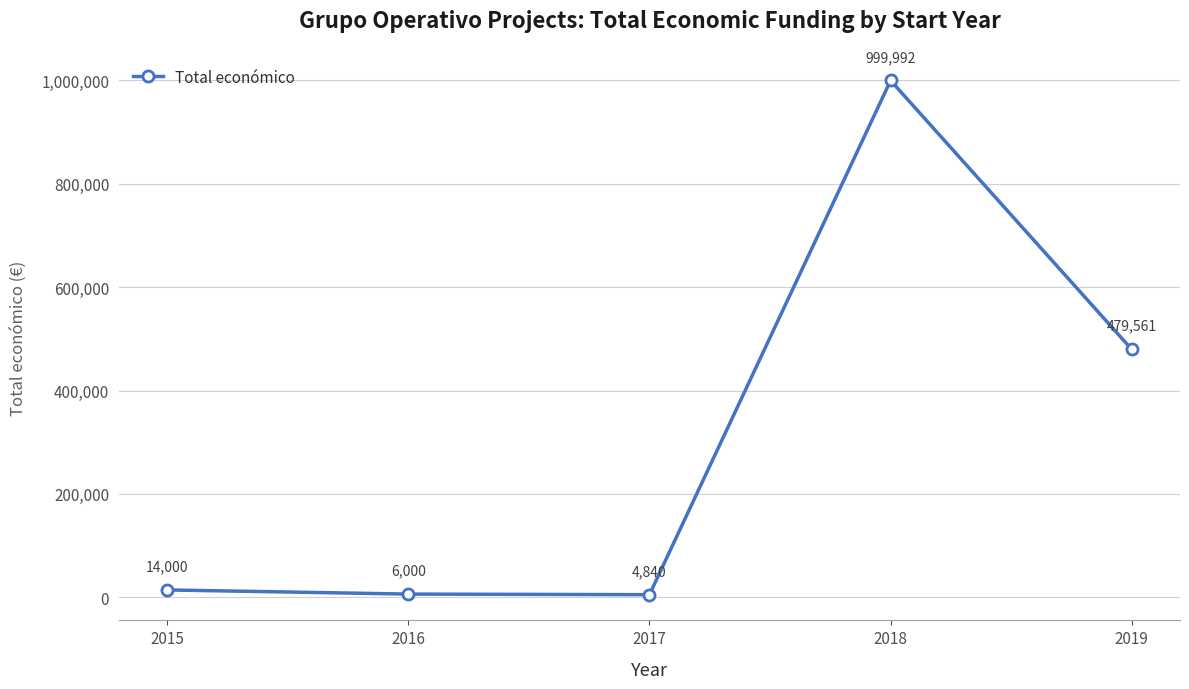

Read the value at 2017.

4840